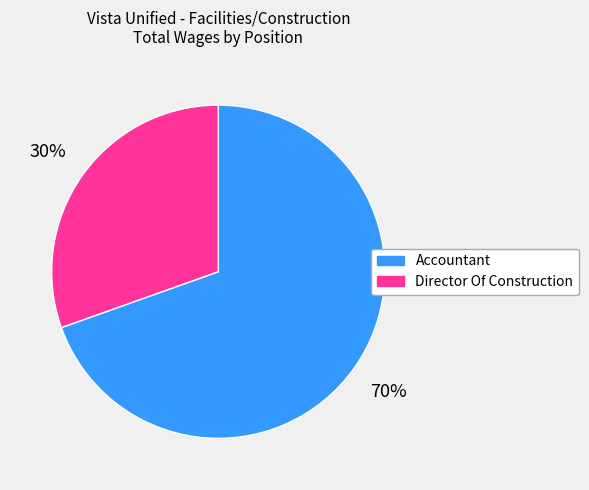

True or false: Director Of Construction accounts for 30% of the total.

True